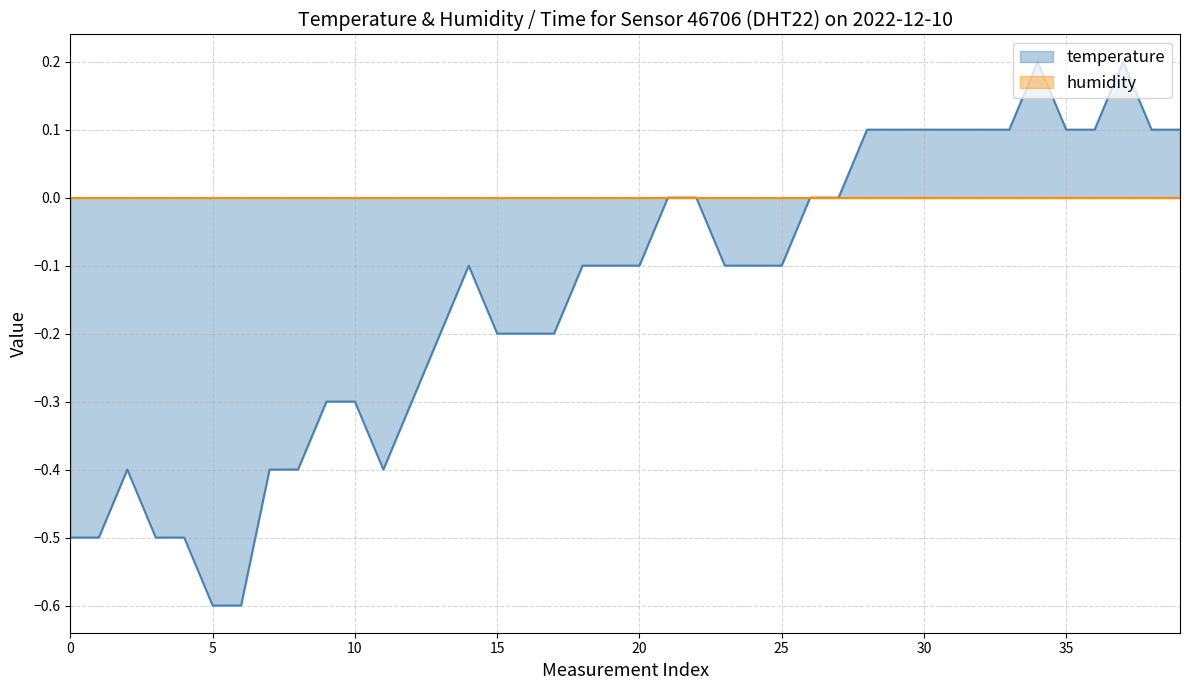

Is it true that the value at 2022-12-10T00:20:46 is -0.4?

True